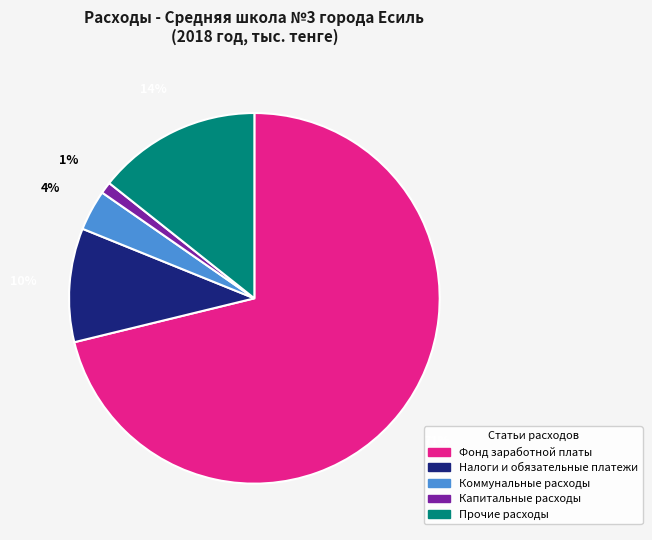

What is the ratio of the value at Прочие расходы to the value at Фонд заработной платы?

0.2